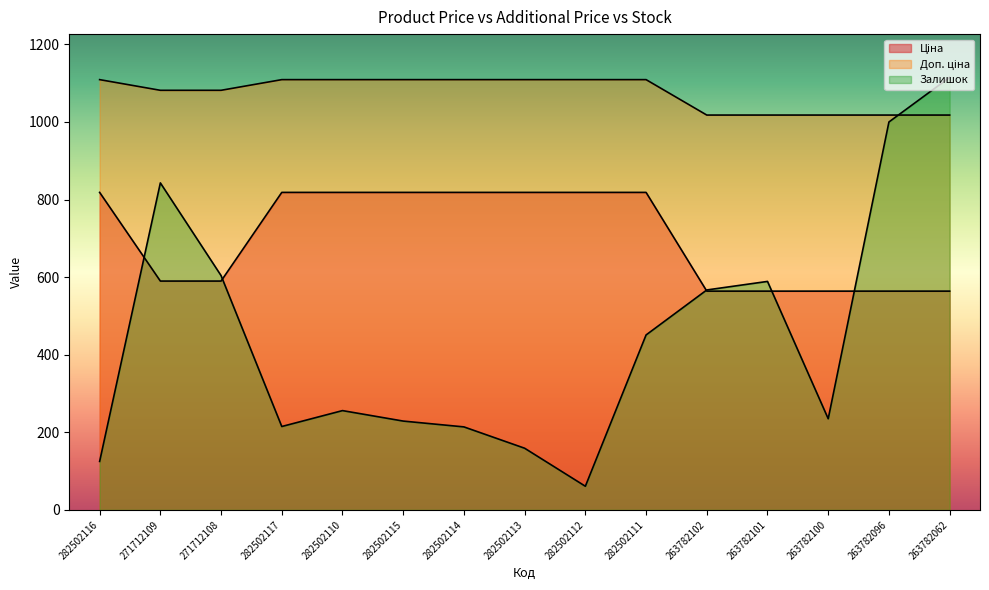

Which has a higher value, 263782062 or 263782096?

263782062